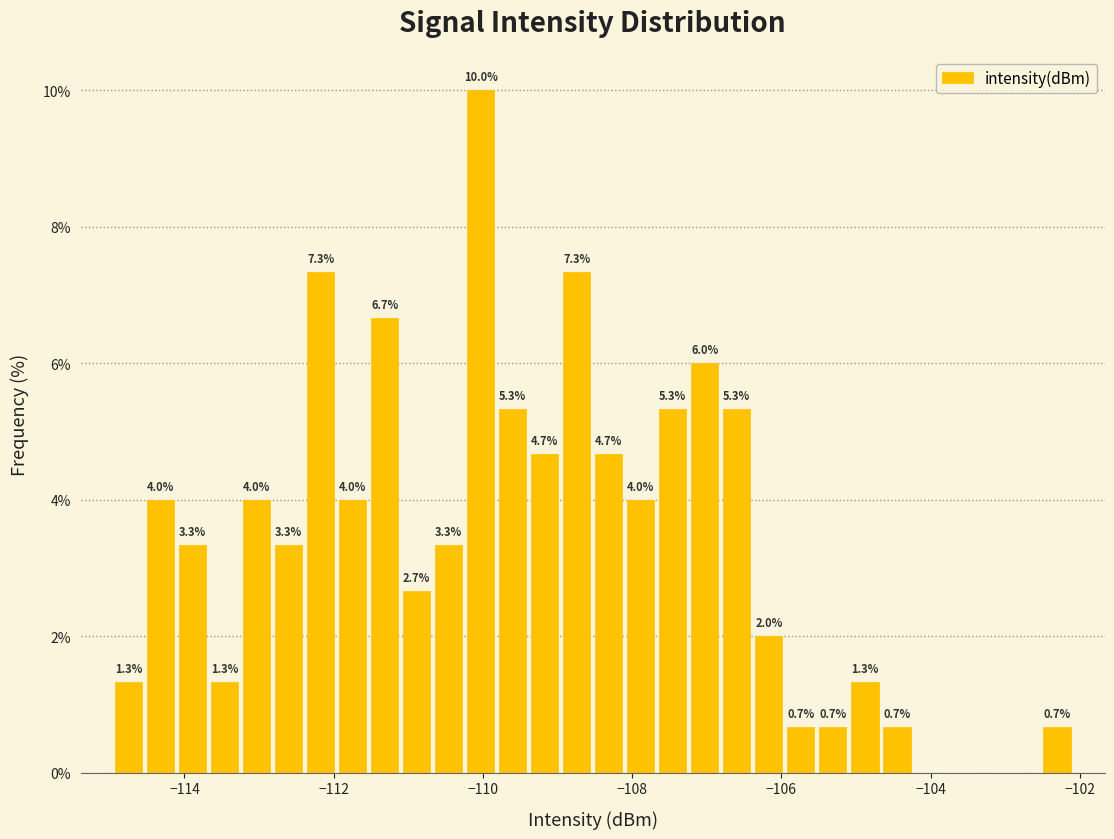

Read against the x-axis, roughly where is the centre of the tallest bar?

-110.0